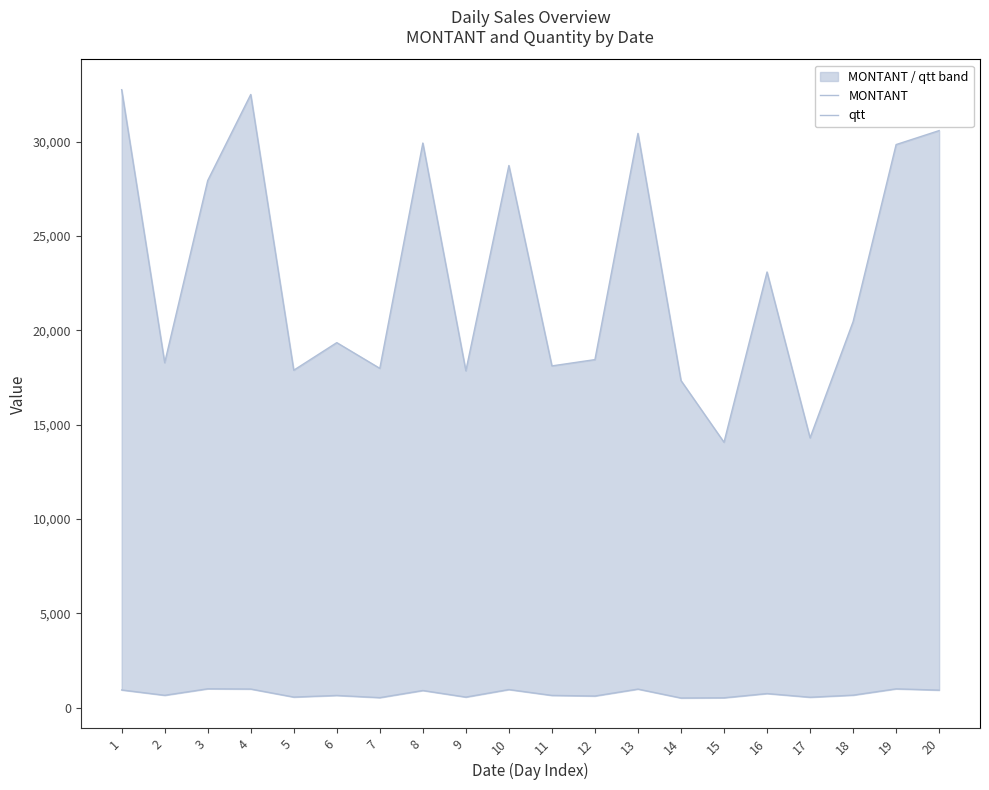

Is the value of MONTANT at 16 greater than the value of qtt at 9?

Yes